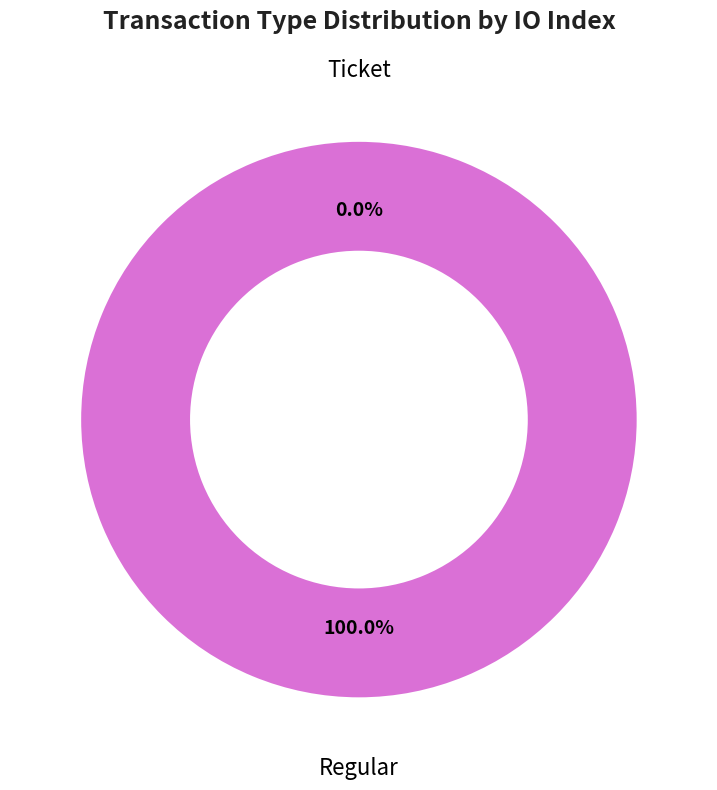

Rank the categories by value from highest to lowest.

Regular, Ticket